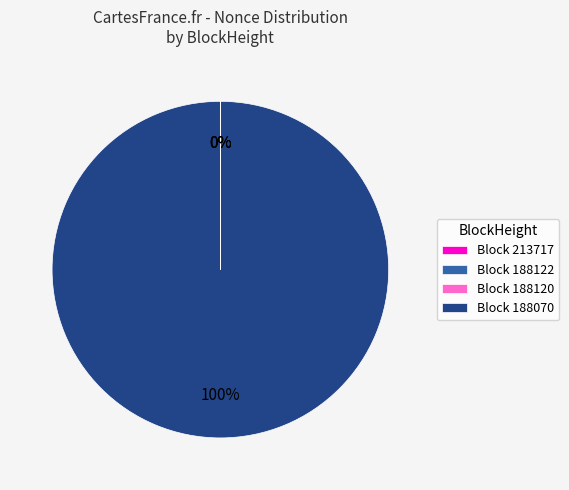

To the nearest percent, what is the average slice percentage?

25%